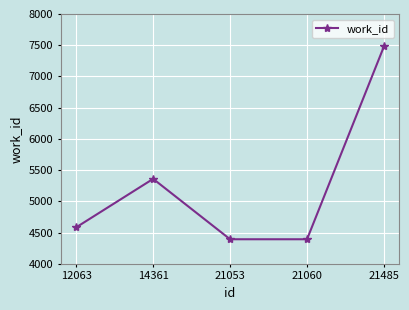

Reading left to right, what are all the values shown in this chart?

12063=4584	14361=5360	21053=4393	21060=4393	21485=7481